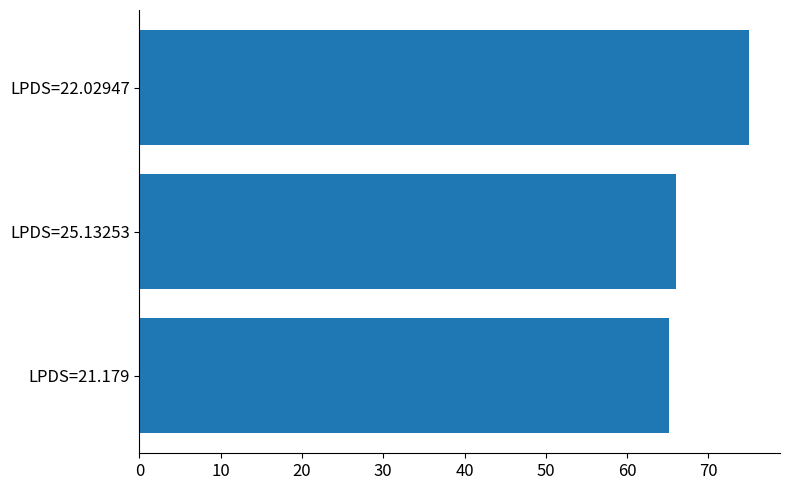

What is the difference between the maximum and minimum values?

9.9